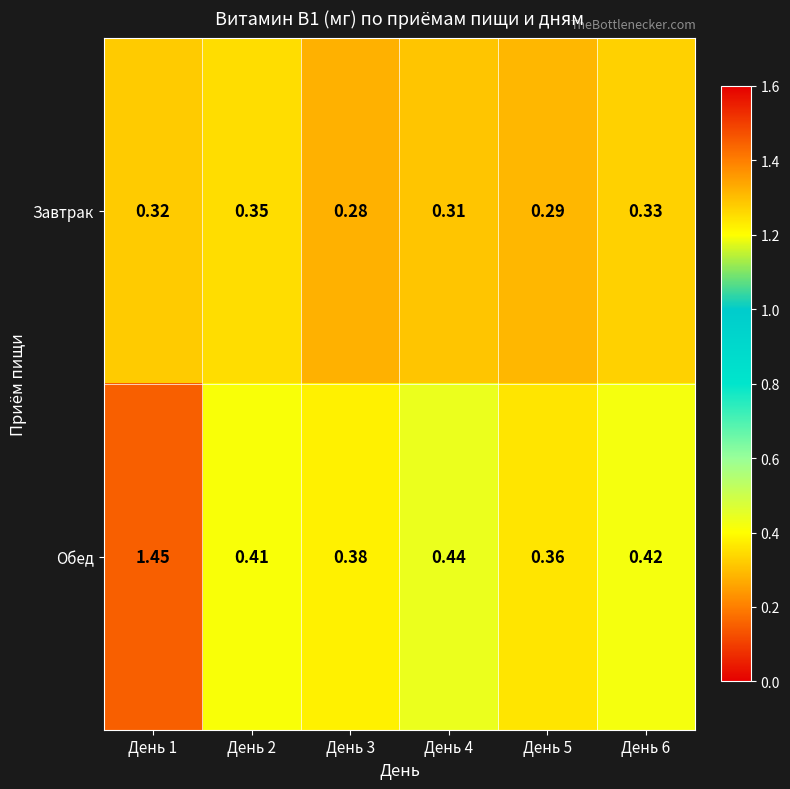

Rank the series at День 2 from lowest to highest value.

Завтрак, Обед